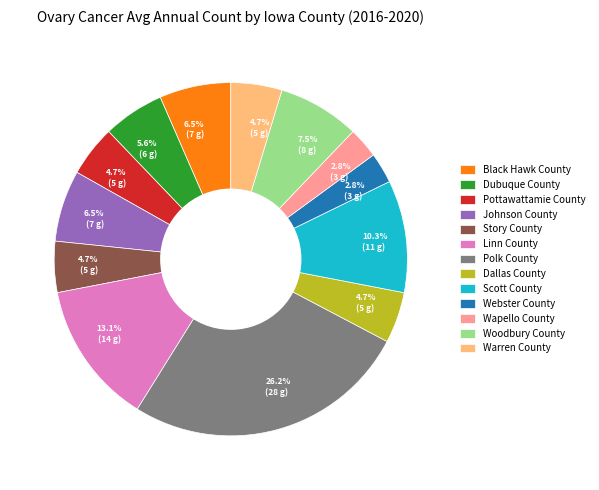

The Woodbury County slice represents 1% of the pie. True or false?

False